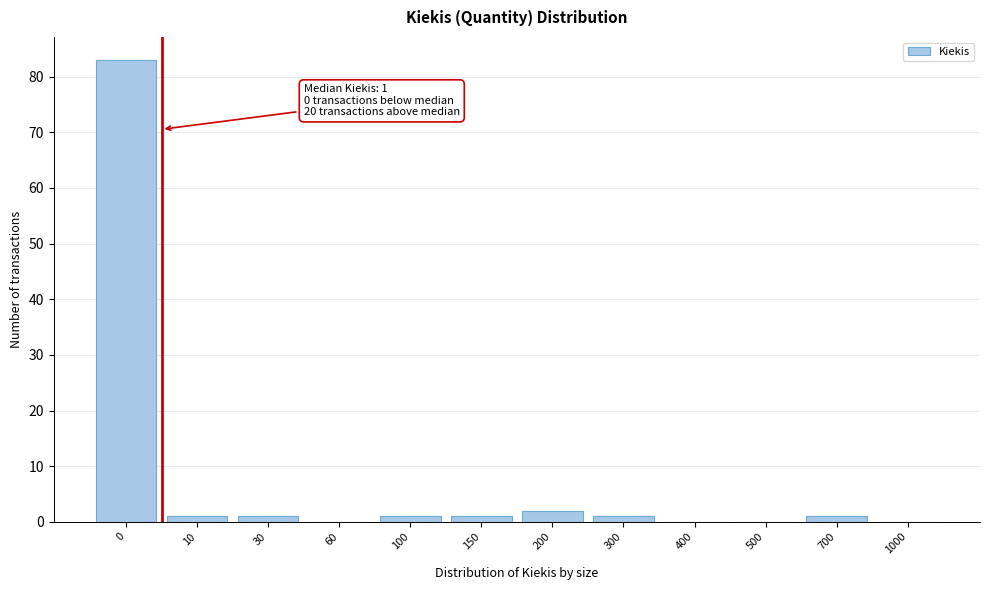

Reading right to left, list all the values displayed in this chart.

1000=0	700=1	500=0	400=0	300=1	200=2	150=1	100=1	60=0	30=1	10=1	0=83